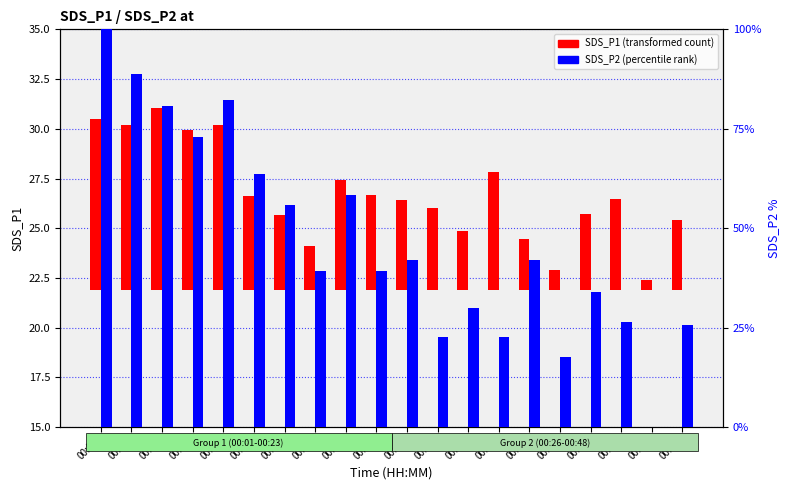

What is the difference between the SDS_P2 (percentile rank within sample) values at 00:38 and 00:04?

71.3